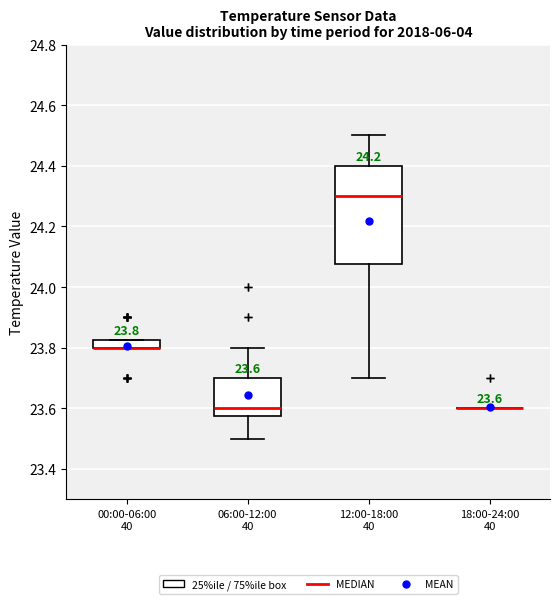

Which box is the tallest, from its lower edge to its upper edge?

12:00-18:00 40